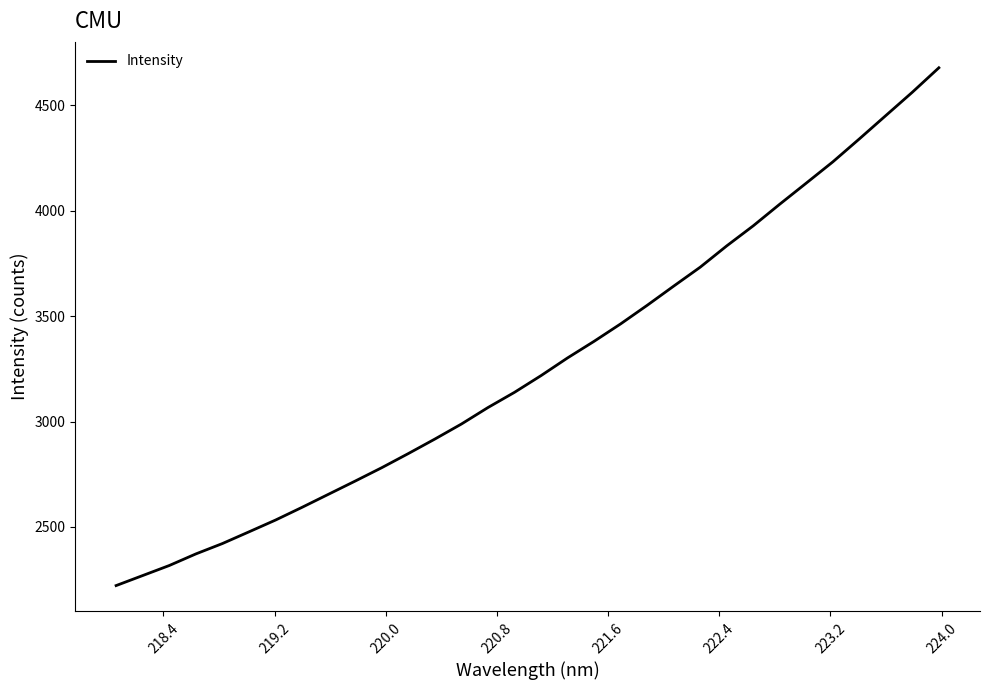

What is the maximum value shown in the chart?

4677.4